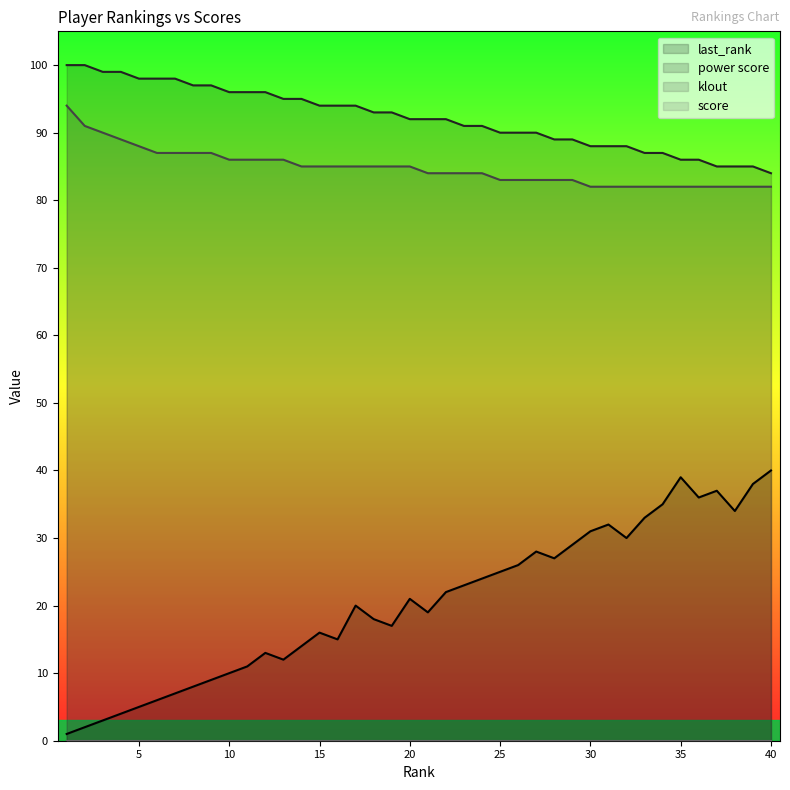

How many values in the power score series are below 92?

18